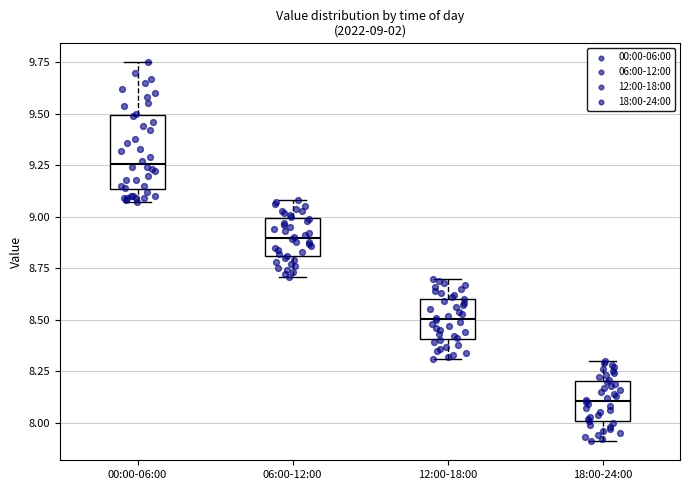

Which box's median line is the lowest?

18:00-24:00